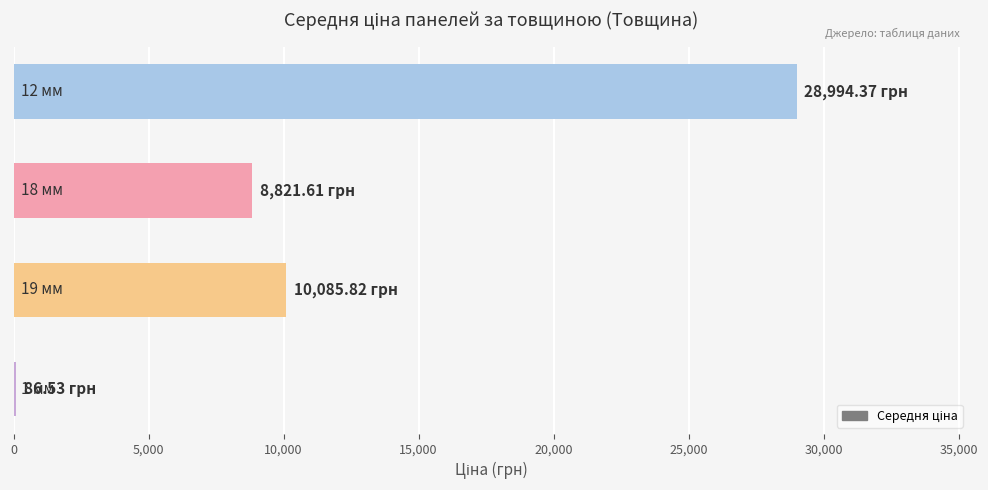

What is the sum of all values?

47988.3